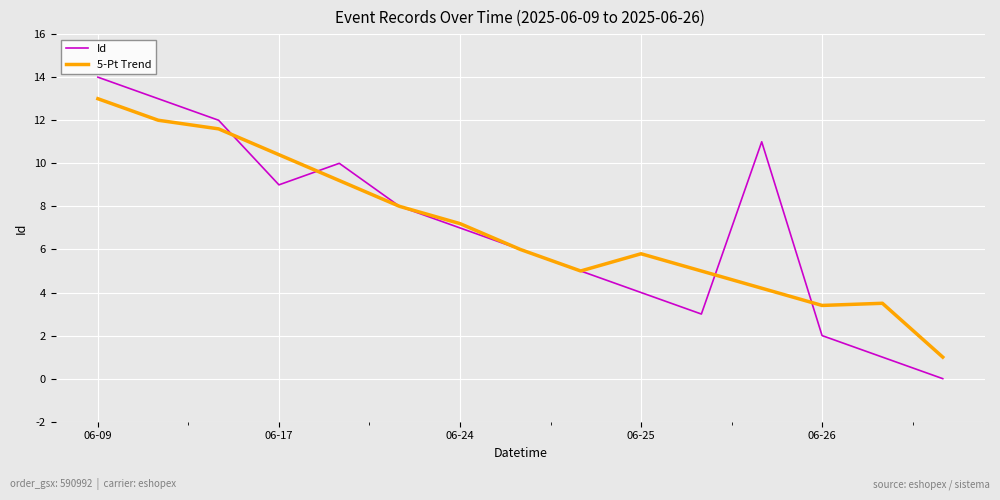

True or false: Id and 5-Pt Trend intersect in this chart.

True